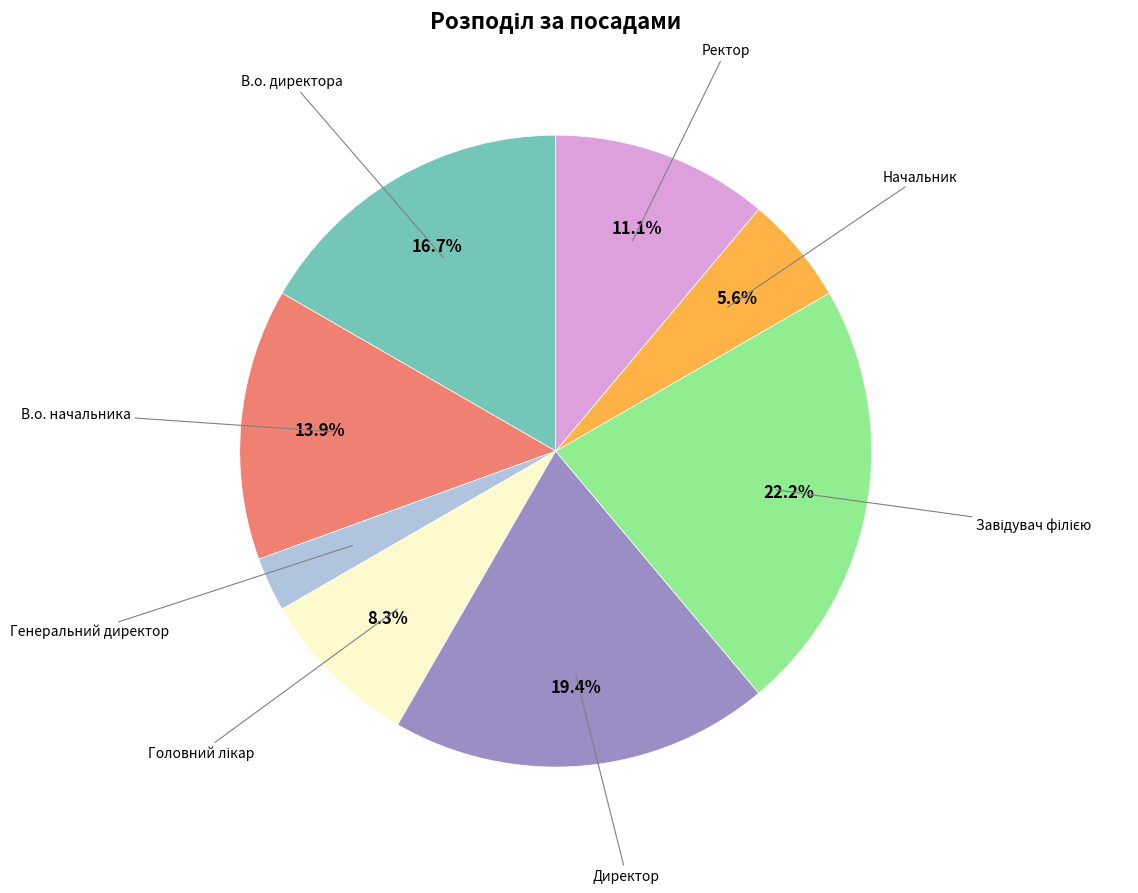

Is there a majority slice in this chart?

No